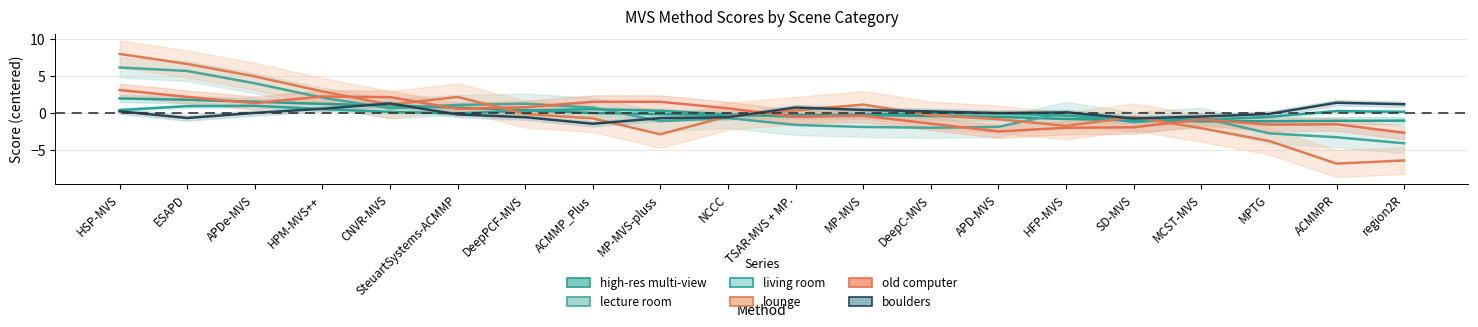

How many distinct data groups are displayed?

6